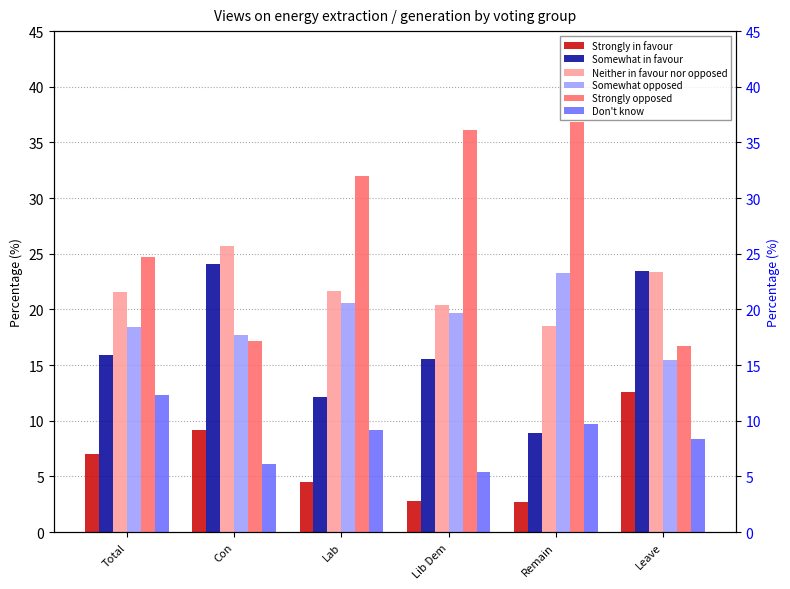

The value of Somewhat in favour at Lab is 12.2. True or false?

True